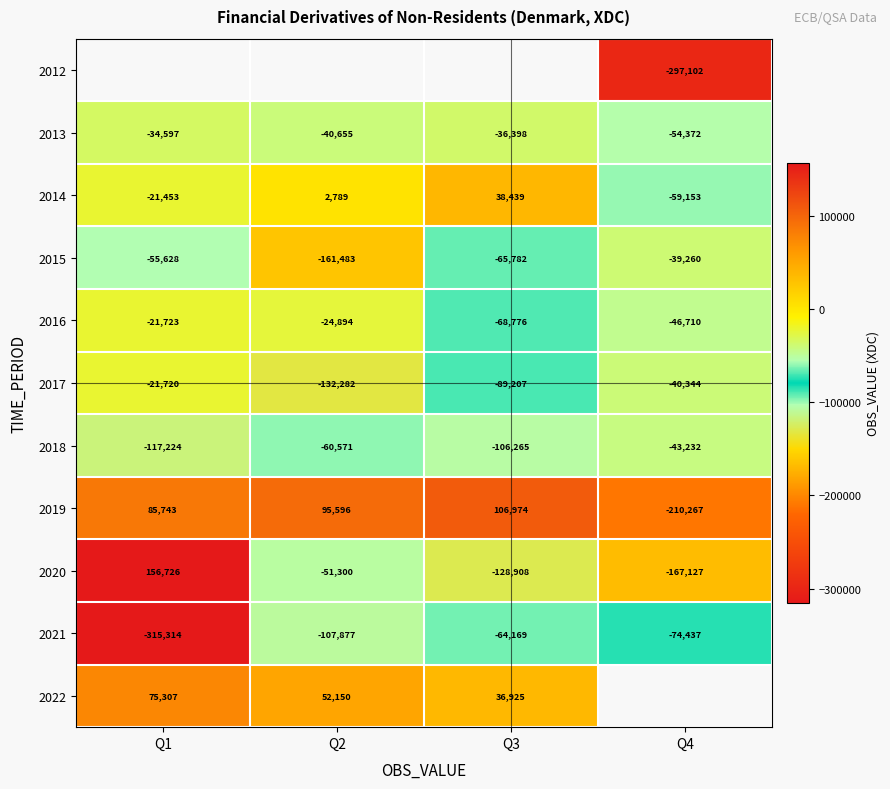

How many distinct data groups are displayed?

11